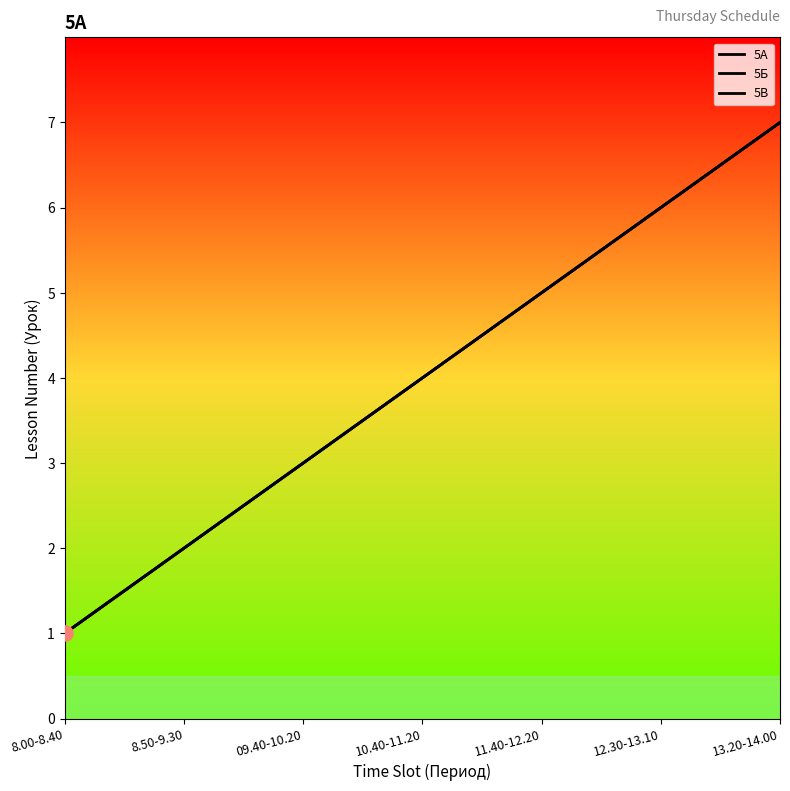

Is the value of 5В at 12.30-13.10 greater than the value of 5А at 8.00-8.40?

Yes